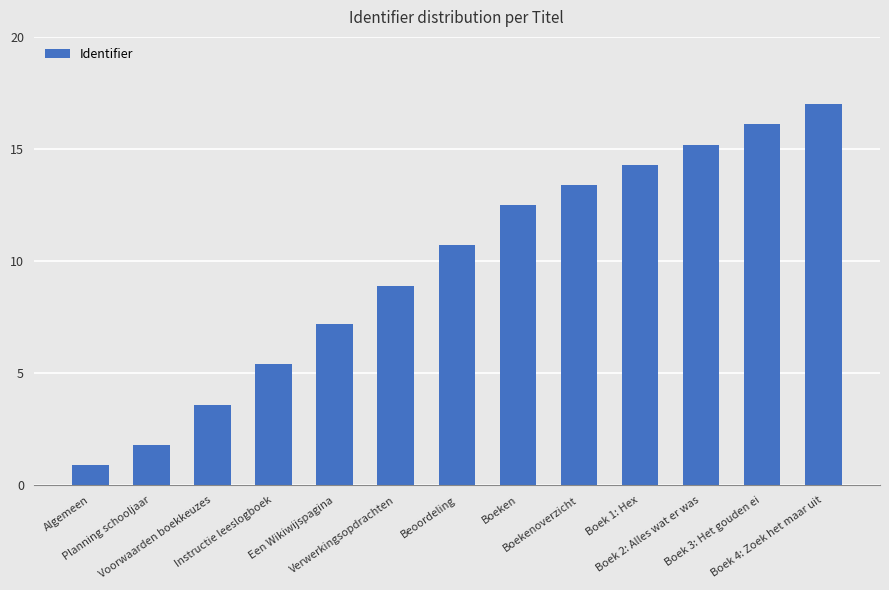

Reading right to left, transcribe all the data shown in this chart.

Boek 4: Zoek het maar uit=17.0	Boek 3: Het gouden ei=16.1	Boek 2: Alles wat er was=15.2	Boek 1: Hex=14.3	Boekenoverzicht=13.4	Boeken=12.5	Beoordeling=10.7	Verwerkingsopdrachten=8.9	Een Wikiwijspagina=7.2	Instructie leeslogboek=5.4	Voorwaarden boekkeuzes=3.6	Planning schooljaar=1.8	Algemeen=0.9